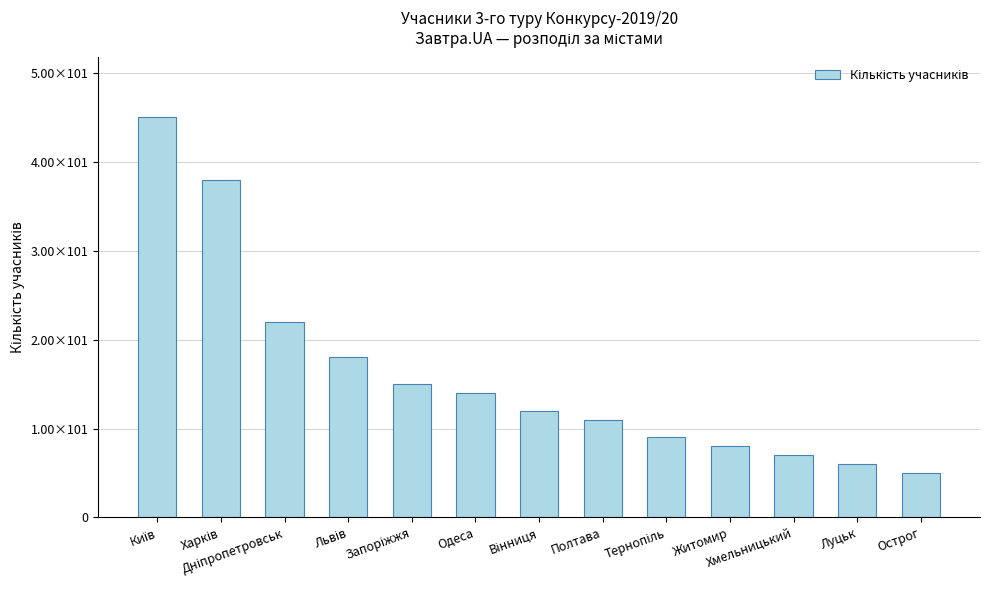

Are the bars horizontal?

No